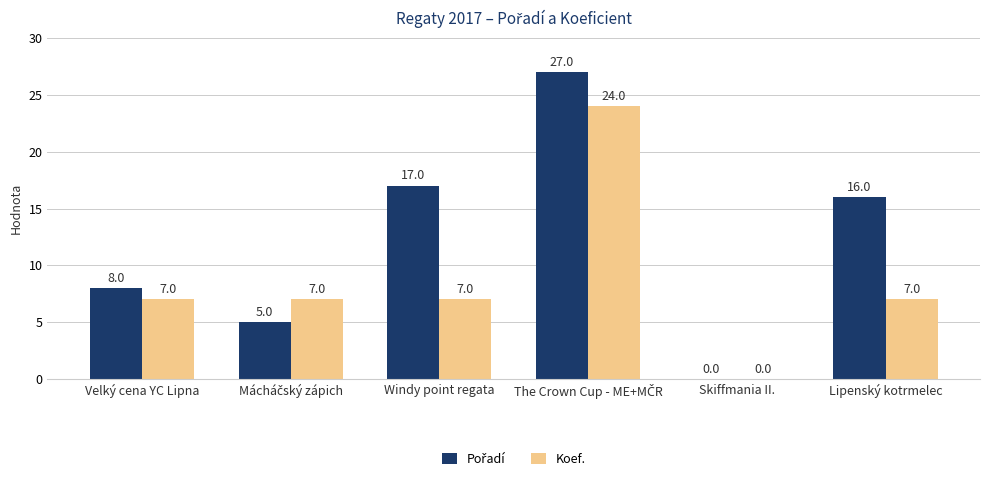

How many series are shown in this chart?

2